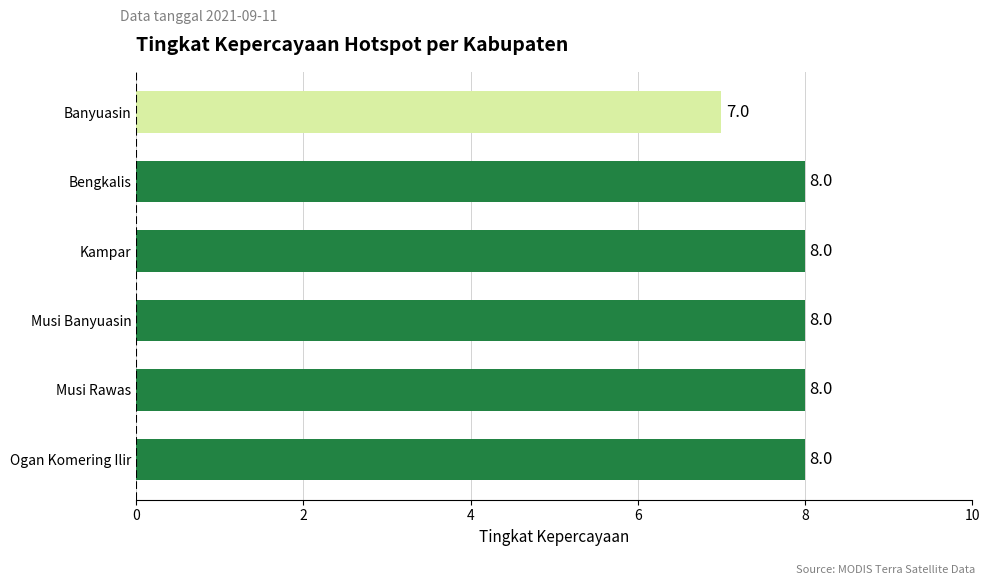

Which label corresponds to the smallest value in the chart?

Banyuasin